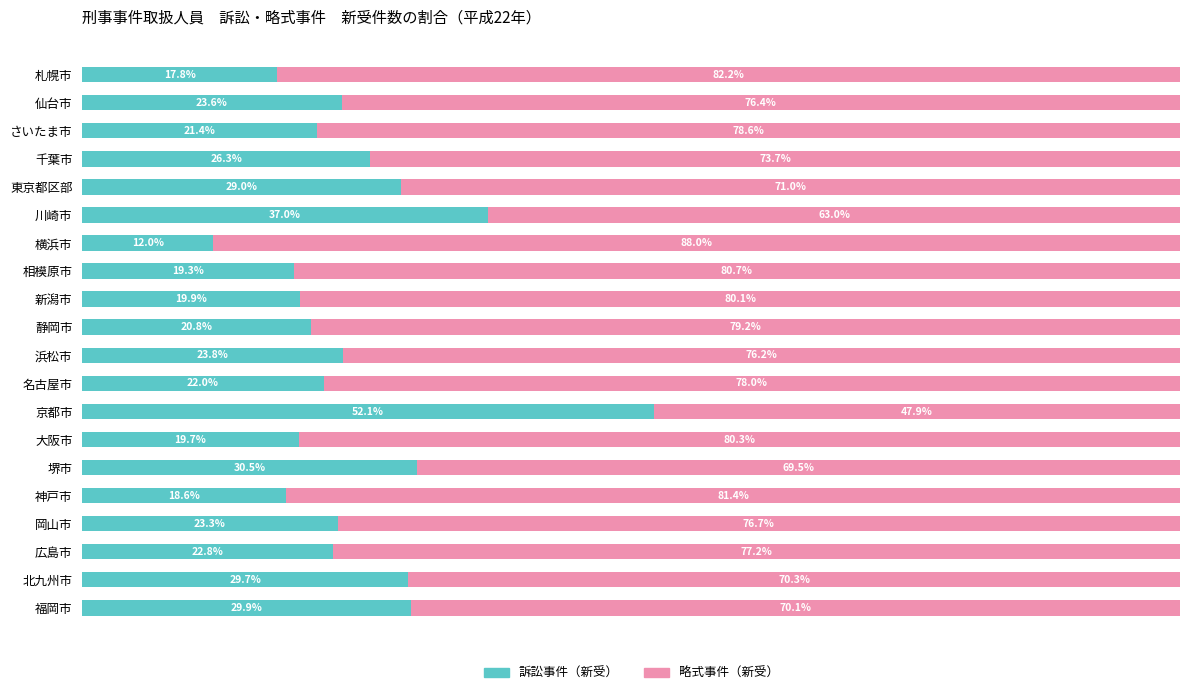

At which label does 訴訟事件（新受） reach its peak?

京都市